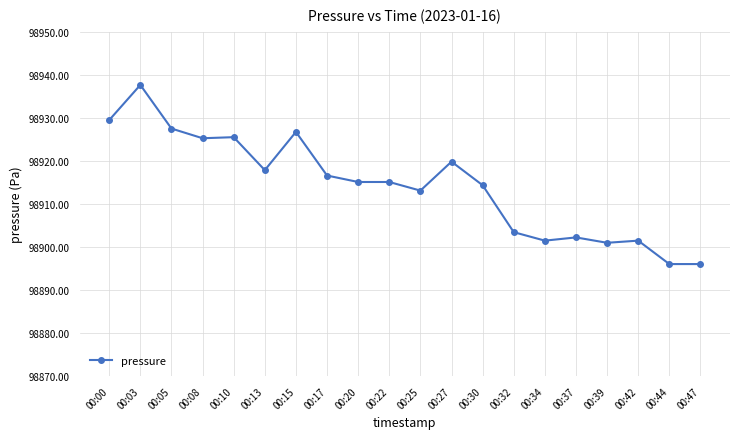

Is it true that the value at 00:08 is 98925.2?

True